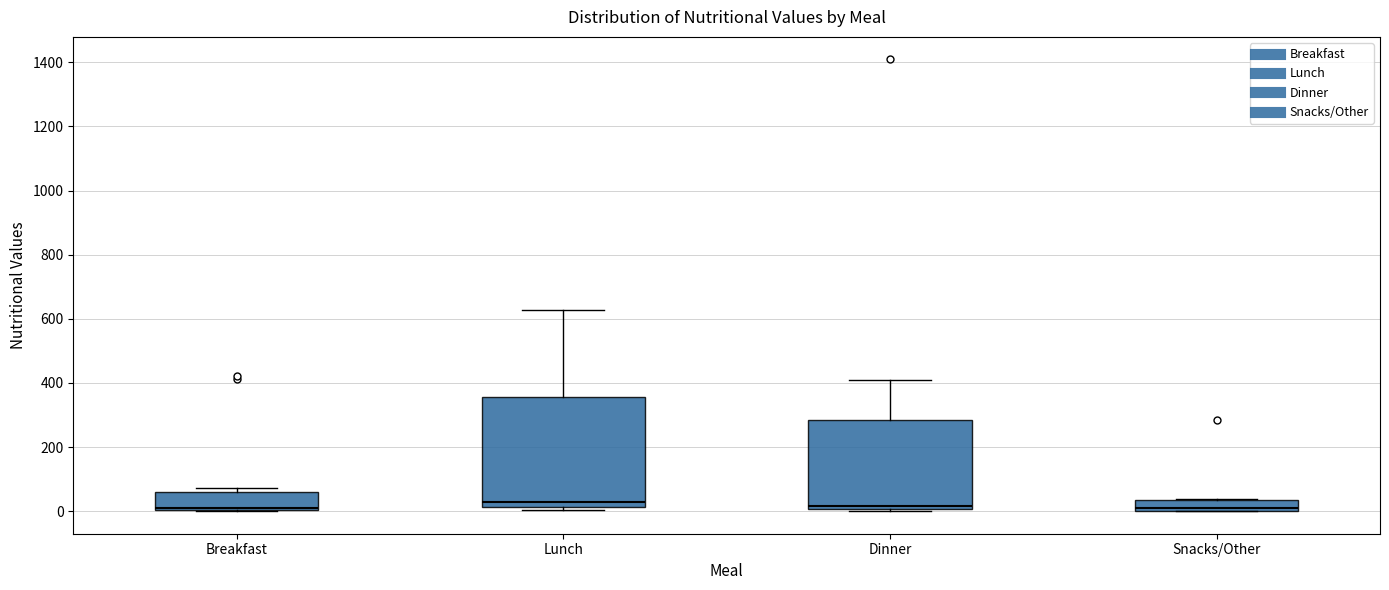

Which box is the tallest, from its lower edge to its upper edge?

Lunch